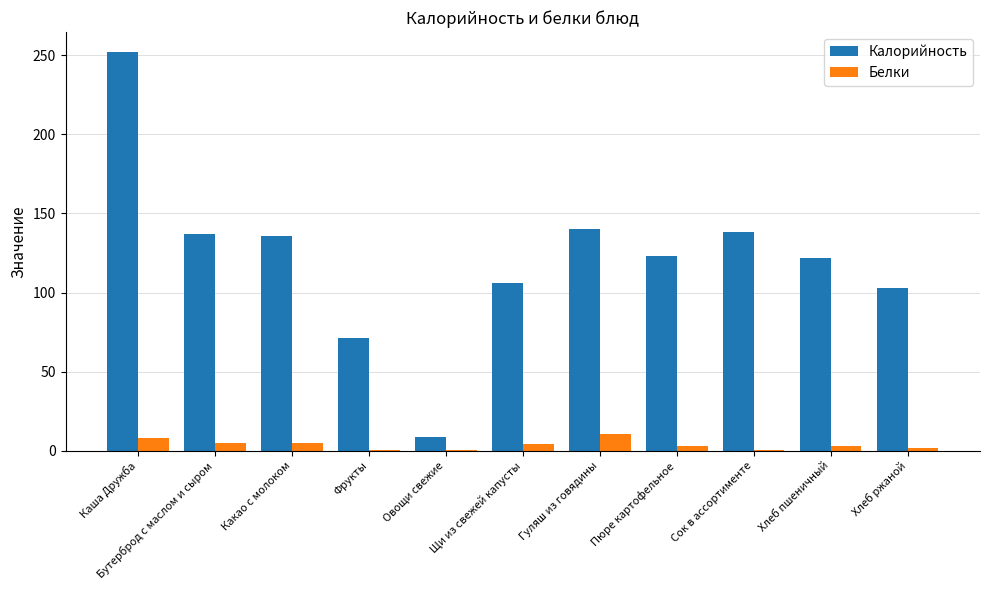

What is the total value across all series at Щи из свежей капусты?

110.6